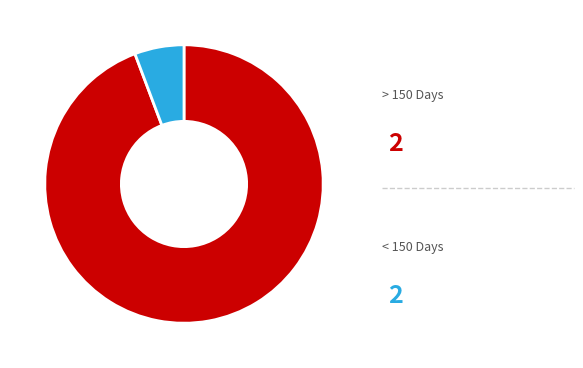

Is there any slice that represents more than half of the pie?

Yes